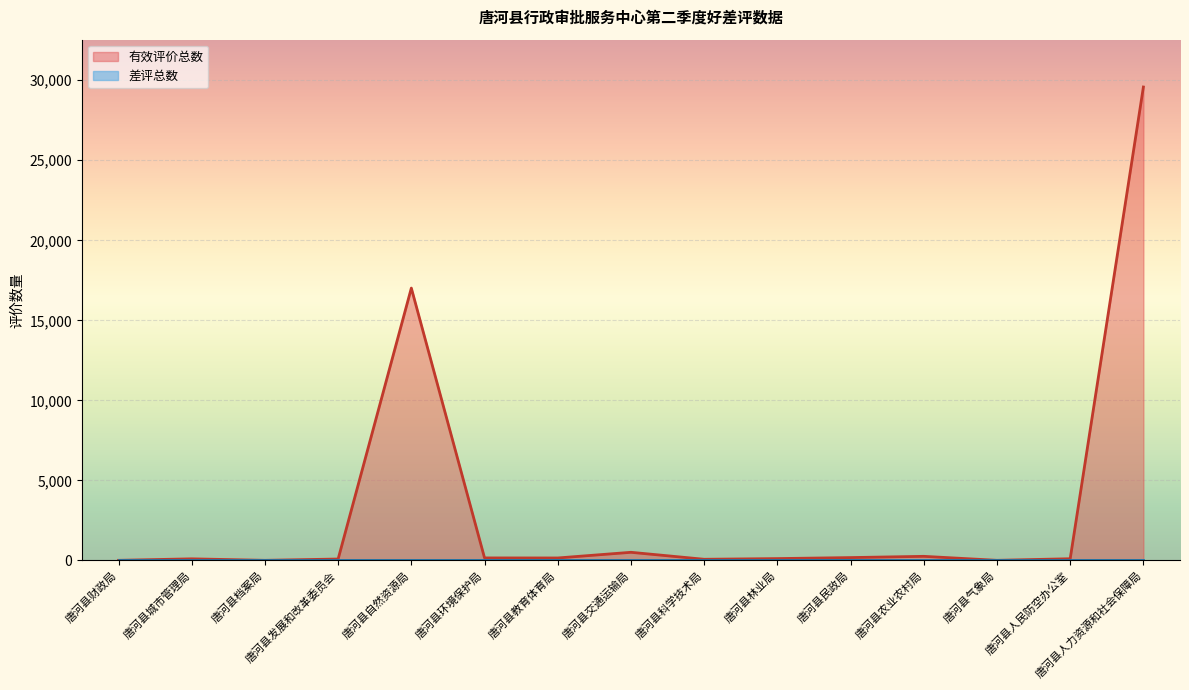

Reading left to right, what are all the values shown in this chart?

9	102	9	90	17016	159	156	510	74	117	180	258	9	108	29577